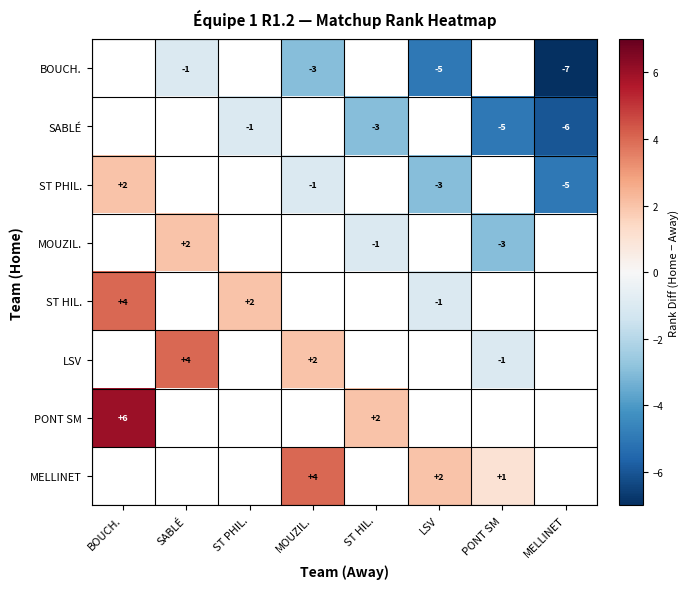

True or false: LSV has a value of 4 at SABLÉ.

True